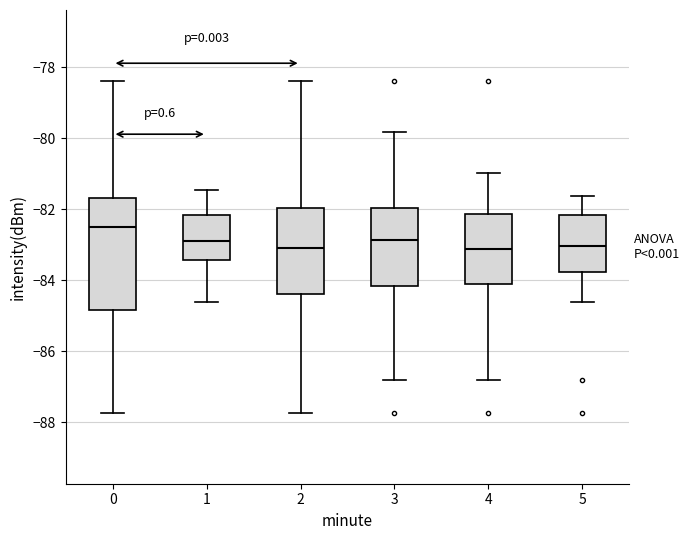

Reading left to right, read every box against the y-axis: the position of its median line, the range the box covers, and the ends of its whiskers. The values are not printed on the chart, so give them approximately, as read against the axis.

0: median -82.6, box -84.8 to -81.6, whiskers -87.8 to -78.4
1: median -82.8, box -83.4 to -82.2, whiskers -84.6 to -81.4
2: median -83.0, box -84.4 to -82.0, whiskers -87.8 to -78.4
3: median -82.8, box -84.2 to -82.0, whiskers -86.8 to -79.8
4: median -83.2, box -84.0 to -82.2, whiskers -86.8 to -81.0
5: median -83.0, box -83.8 to -82.2, whiskers -84.6 to -81.6